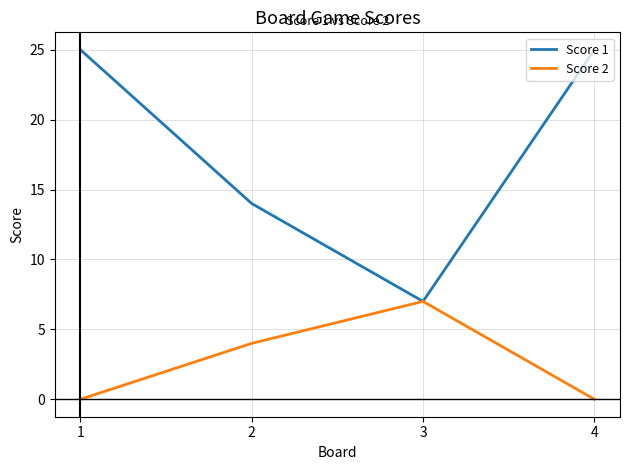

Rank the series by their average value, from lowest to highest.

Score 2, Score 1